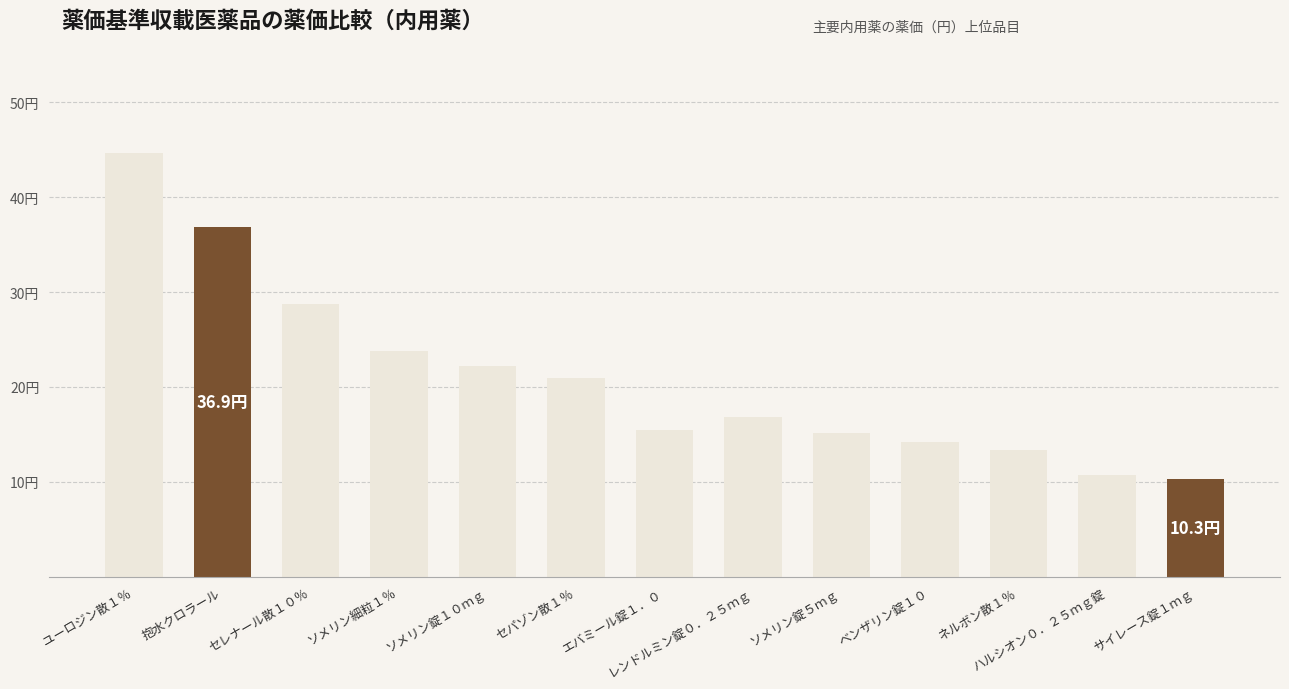

What is the minimum value shown in the chart?

10.3